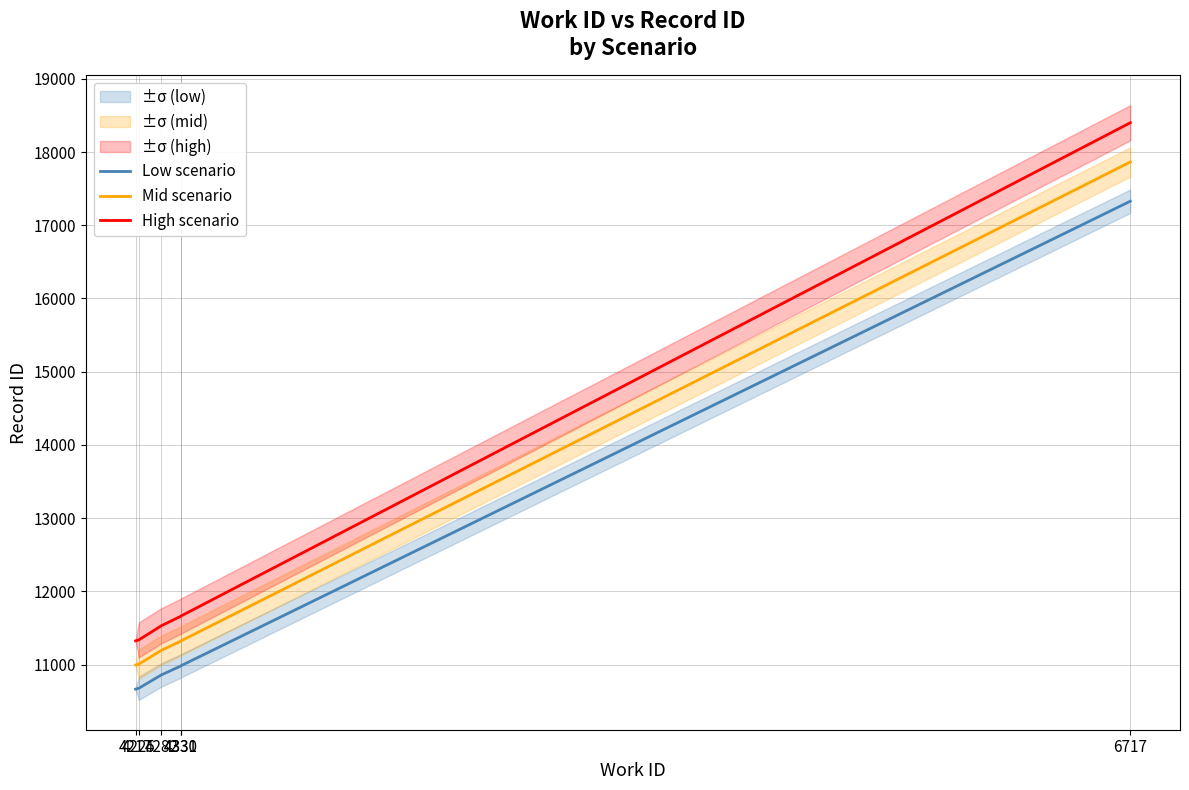

Which category has the lowest value in the High scenario series?

4217